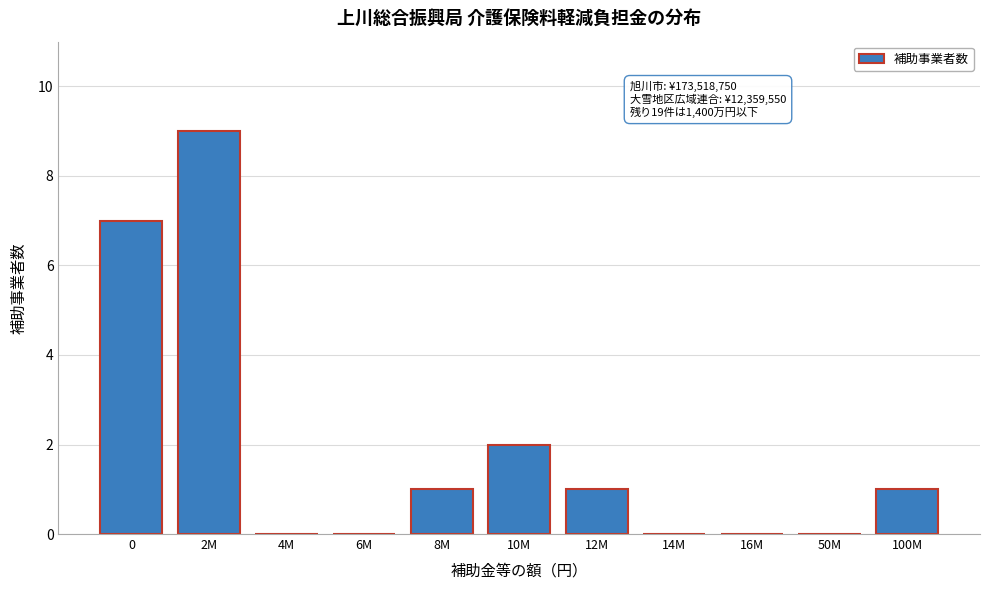

Reading right to left, extract all data points from this chart.

100M=1	50M=0	16M=0	14M=0	12M=1	10M=2	8M=1	6M=0	4M=0	2M=9	0=7